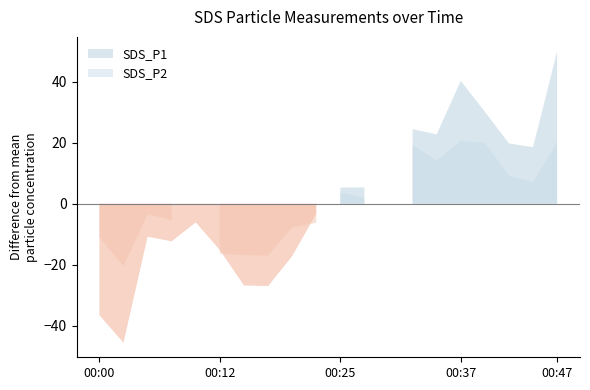

At which category does the chart reach its minimum across all series?

00:03